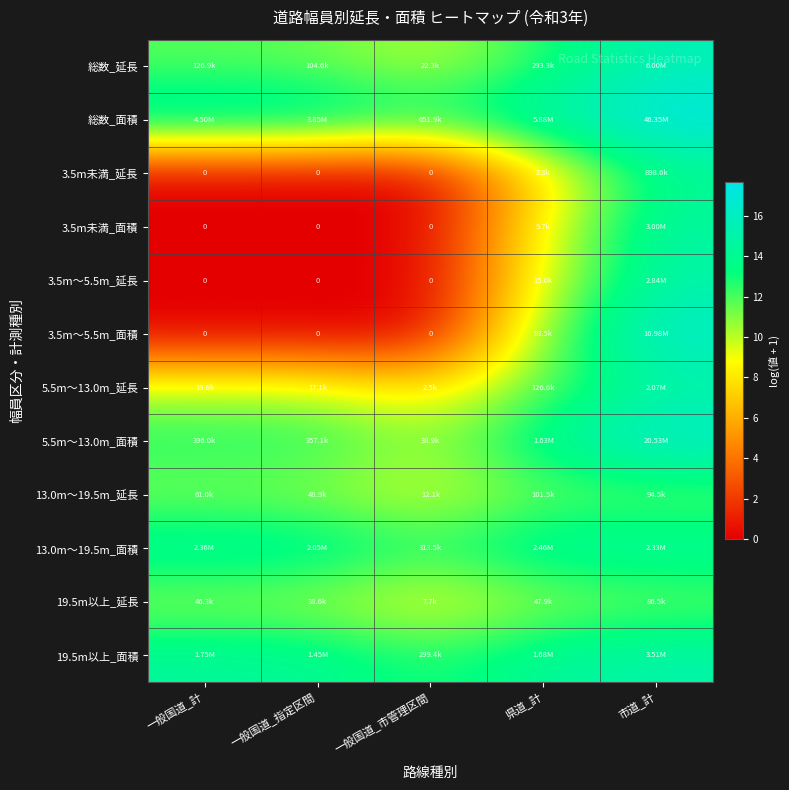

What is the difference between the 13.0m～19.5m_延長 values at 一般国道_計 and 市道_計?

0.4